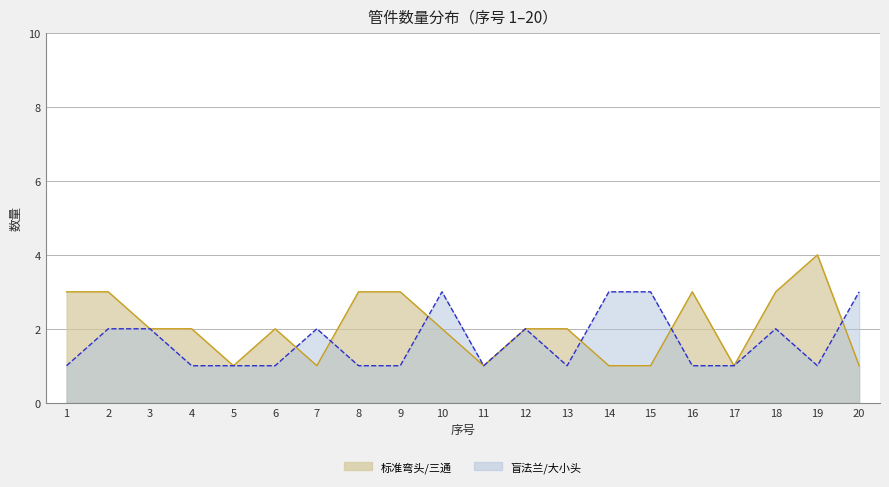

At which category does 标准弯头/三通 reach its first local peak?

6